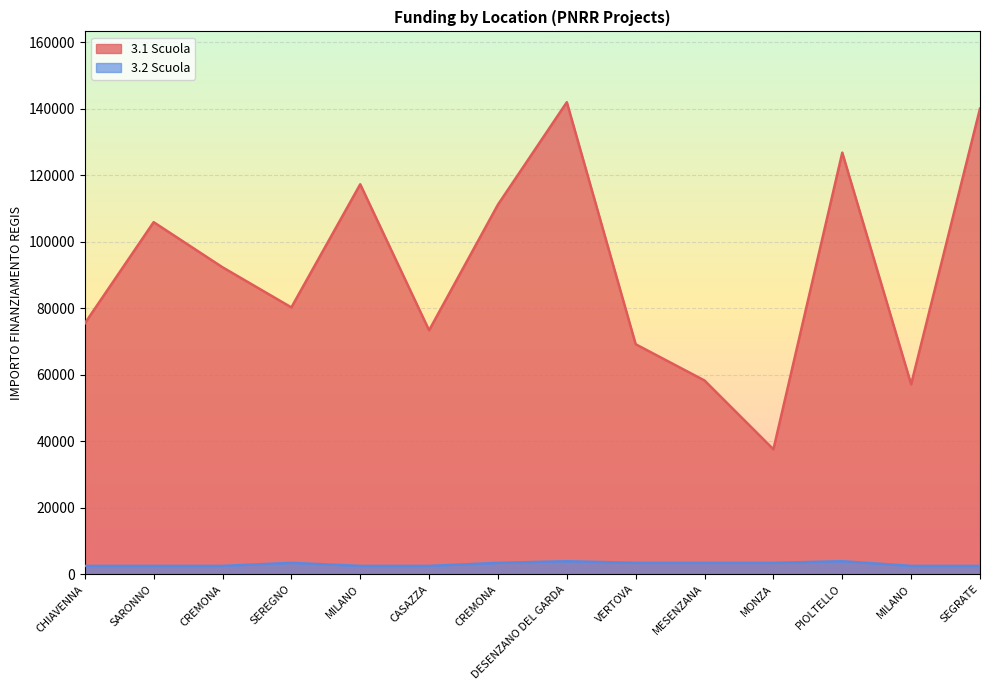

Between SEGRATE and CASAZZA, which is larger?

SEGRATE